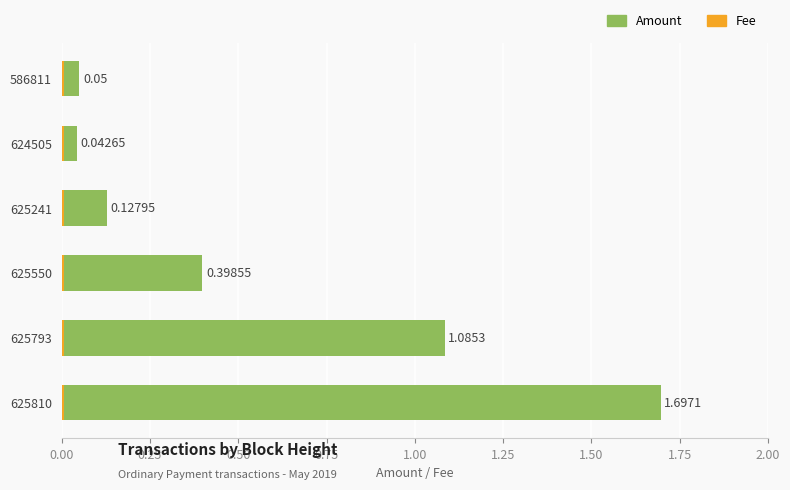

Is the value of Amount at 1.25 greater than the value of Fee at 1.25?

Yes